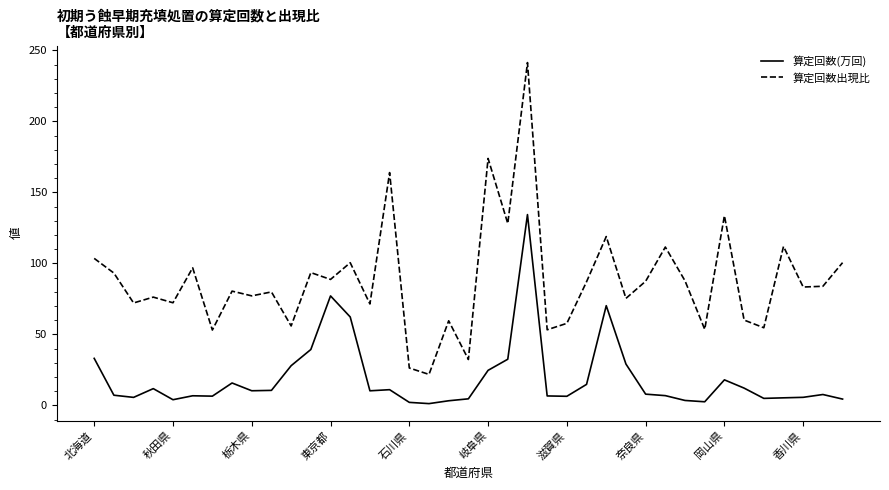

Which series has the largest total across all categories?

算定回数出現比